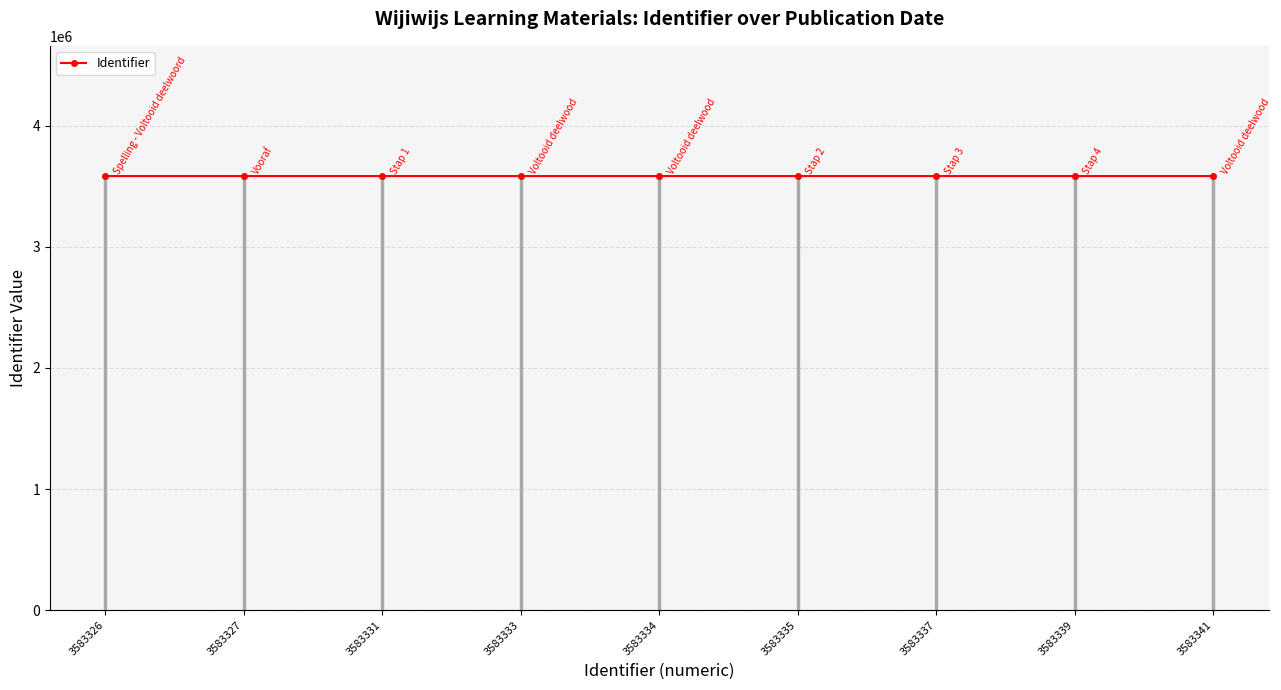

Does the chart have visible grid lines?

Yes